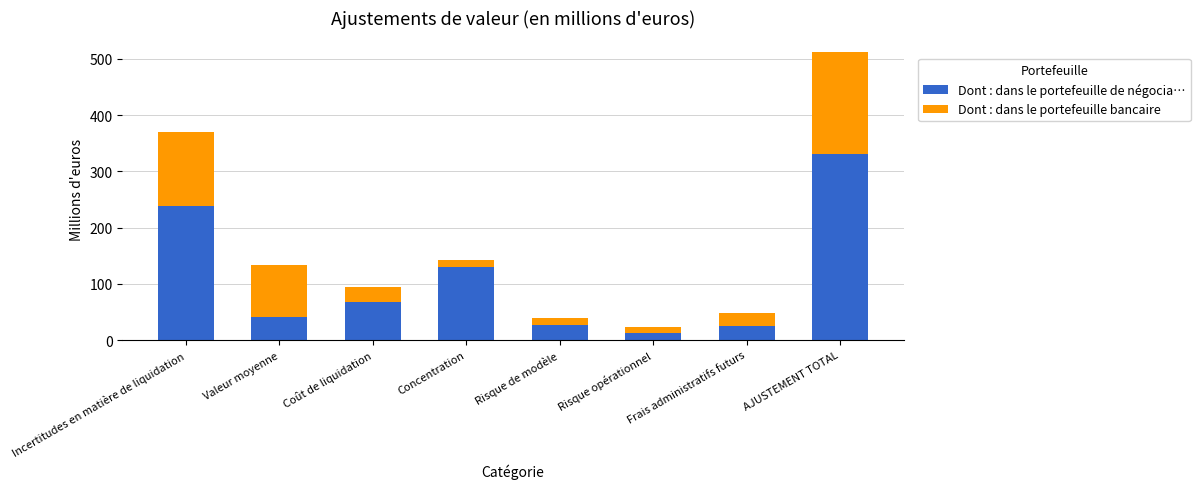

What value does the Dont : dans le portefeuille de négocia… series have at Valeur moyenne?

41